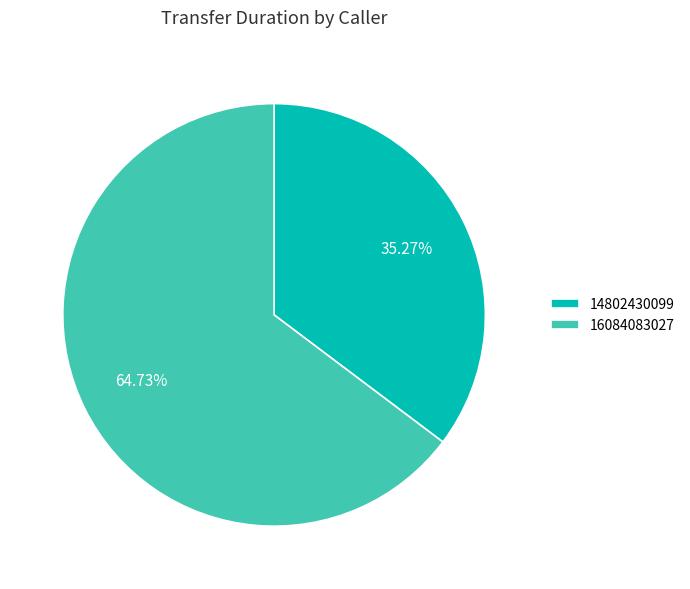

To the nearest percent, what is the difference between the 14802430099 and 16084083027 slice percentages?

29%